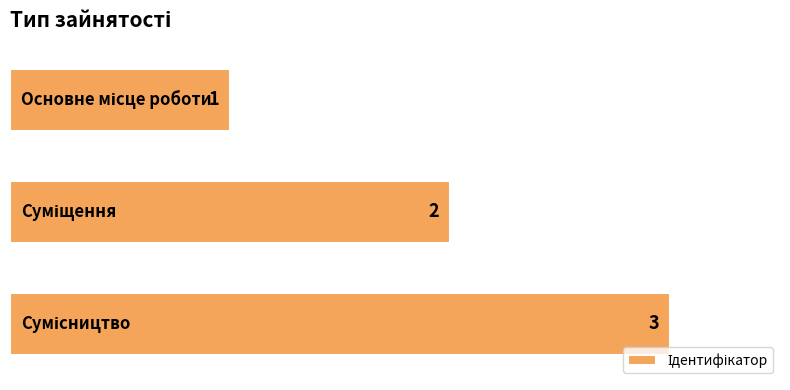

How many values are between 1 and 3?

3